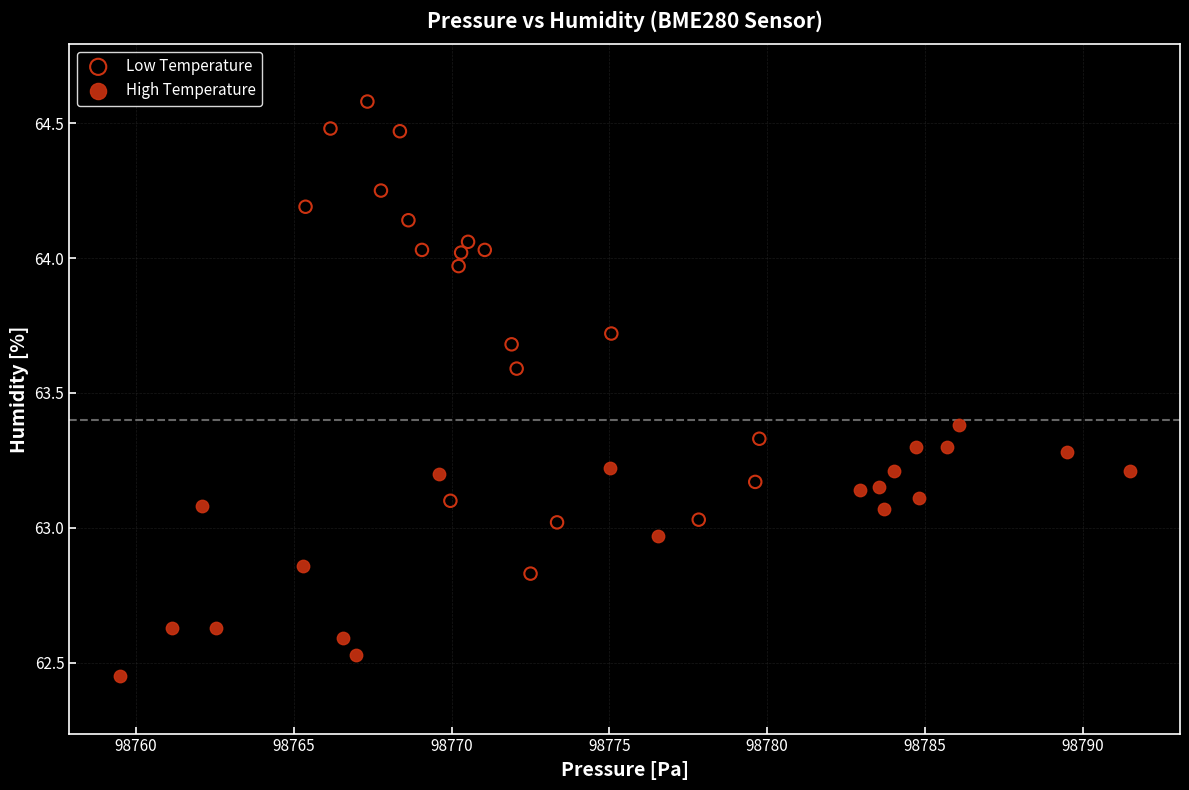

Which series contains the lowest Y value?

High Temperature